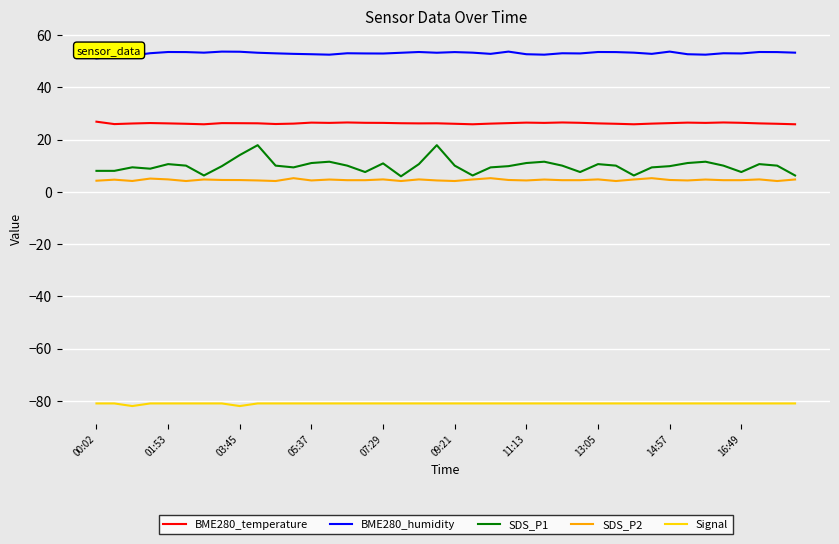

What is the lowest value of the SDS_P2 series?

4.1